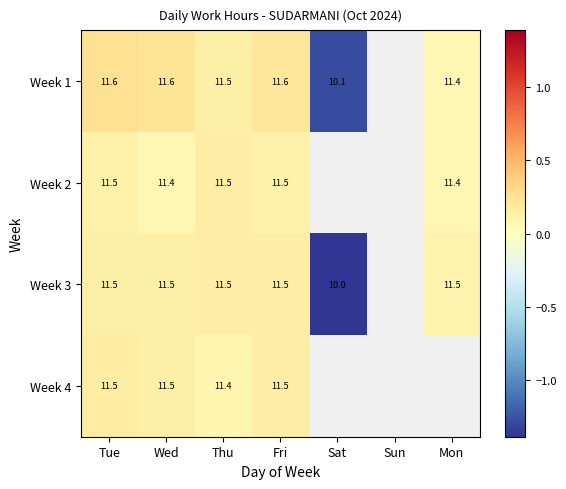

Is it true that Week 1 equals 0.1 at Thu?

False